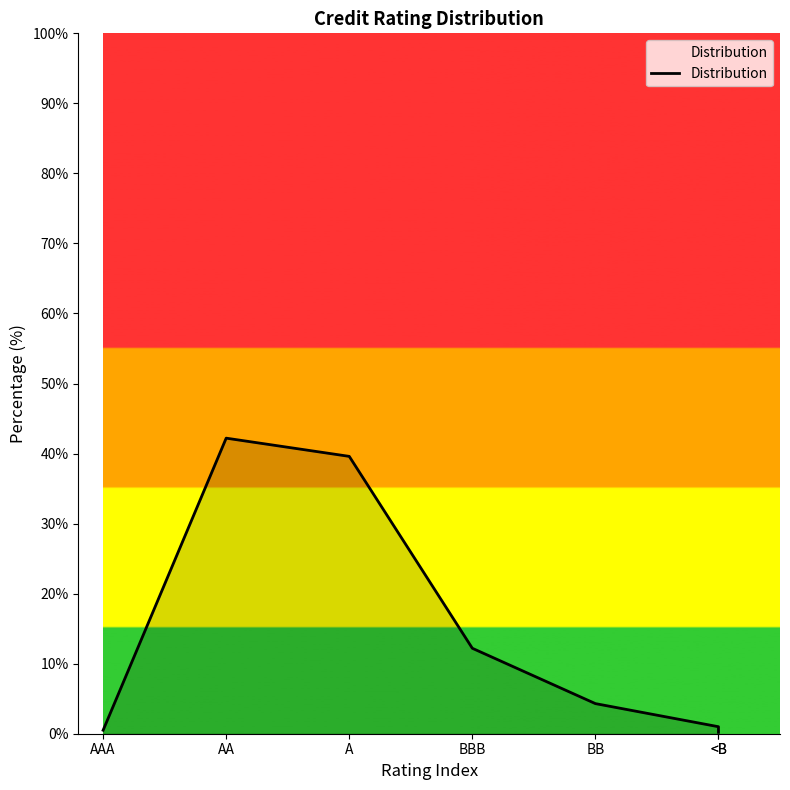

At which label is the value closest to 21?

BBB